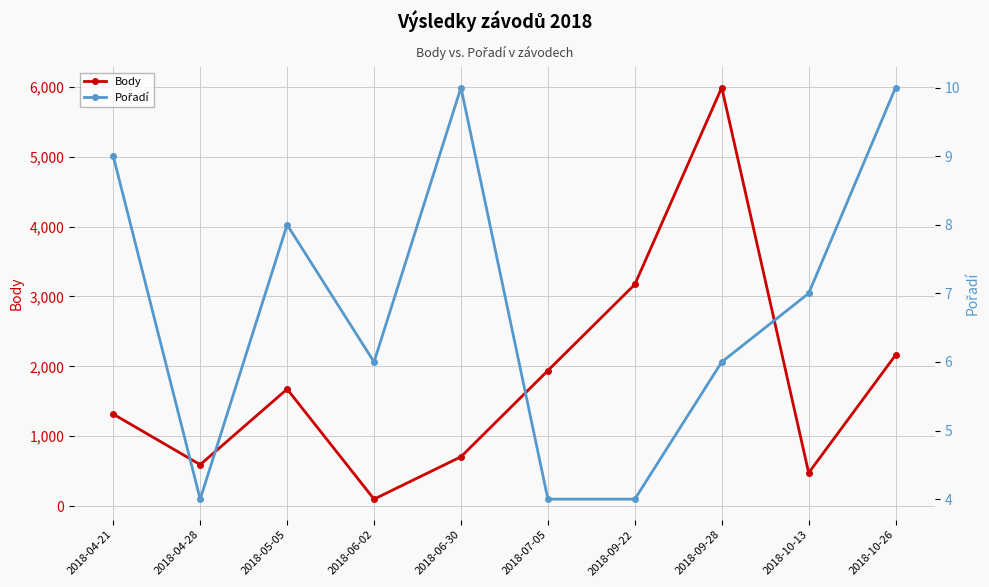

True or false: Pořadí and Body intersect in this chart.

False